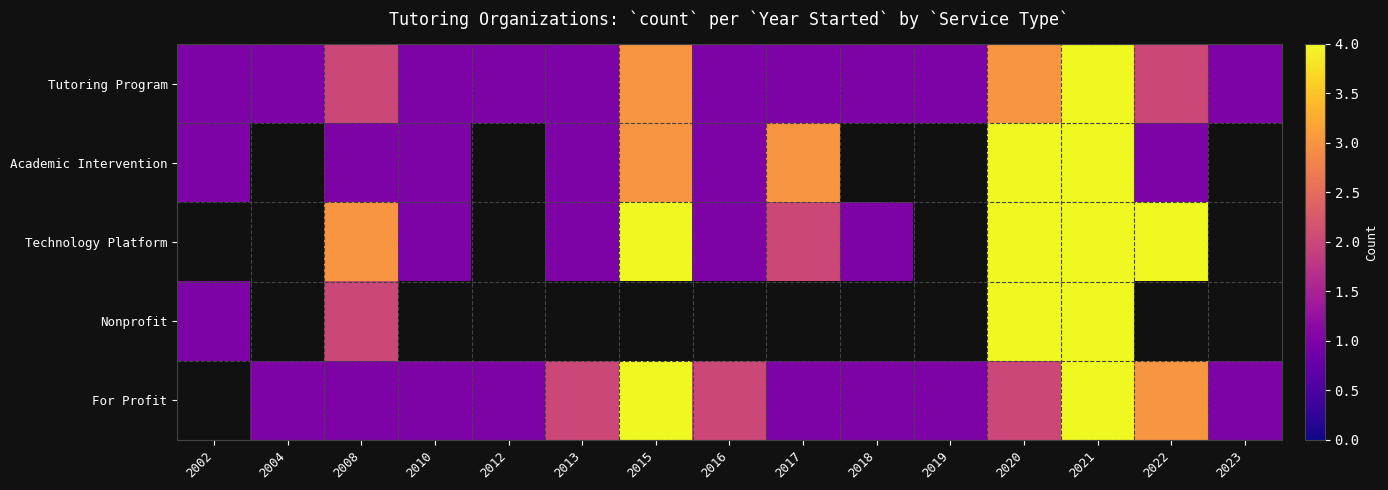

Rank the series by their maximum value, from highest to lowest.

Academic Intervention, Technology Platform, Nonprofit, For Profit, Tutoring Program